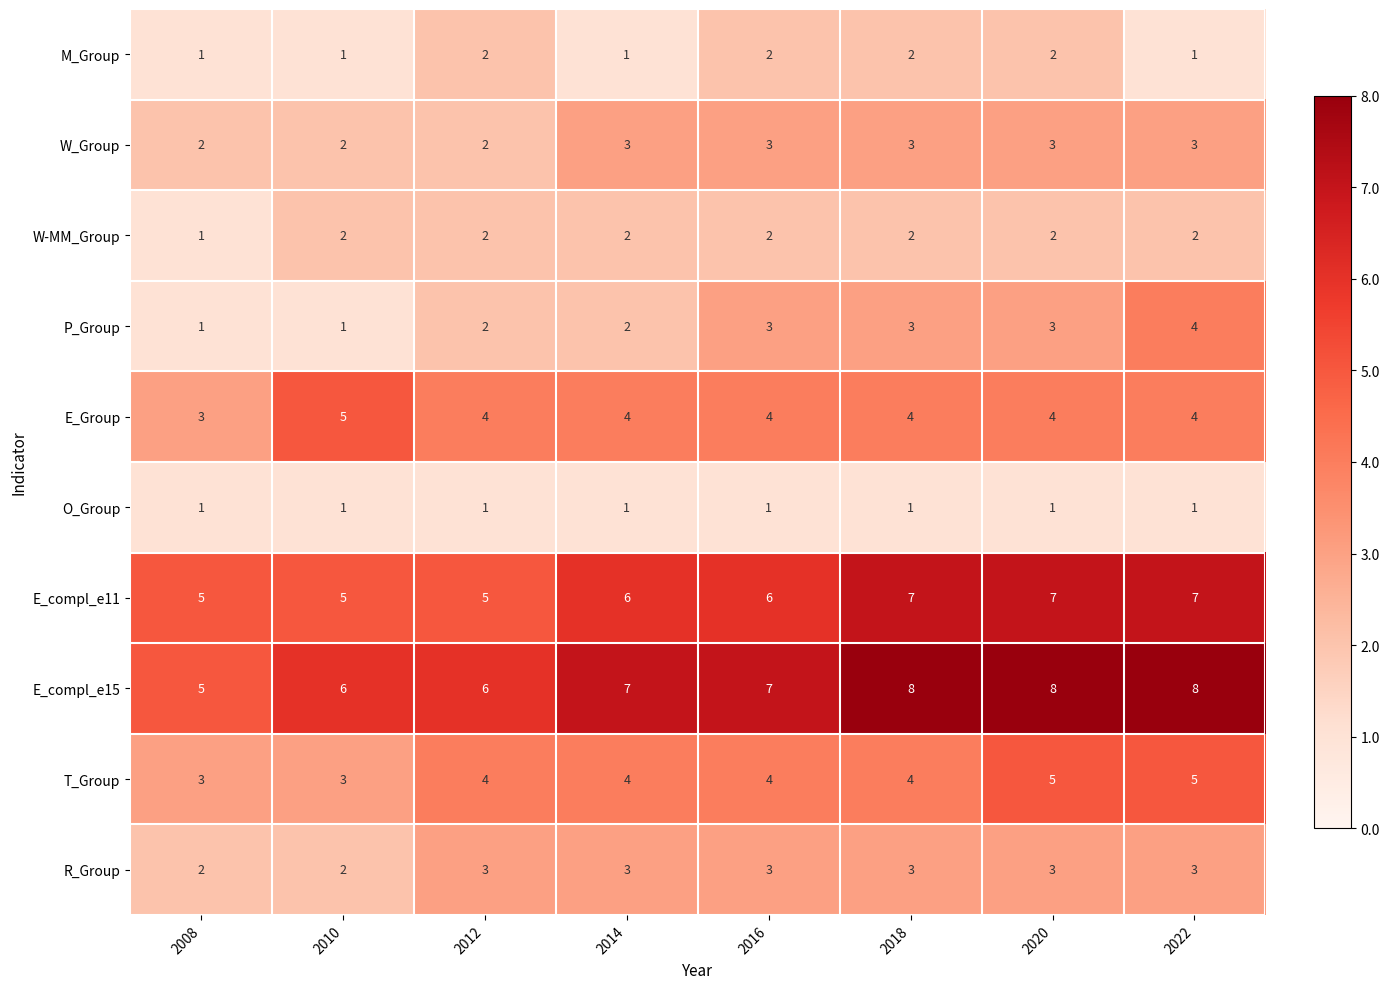

The value of W_Group at 2022 is 3. True or false?

True